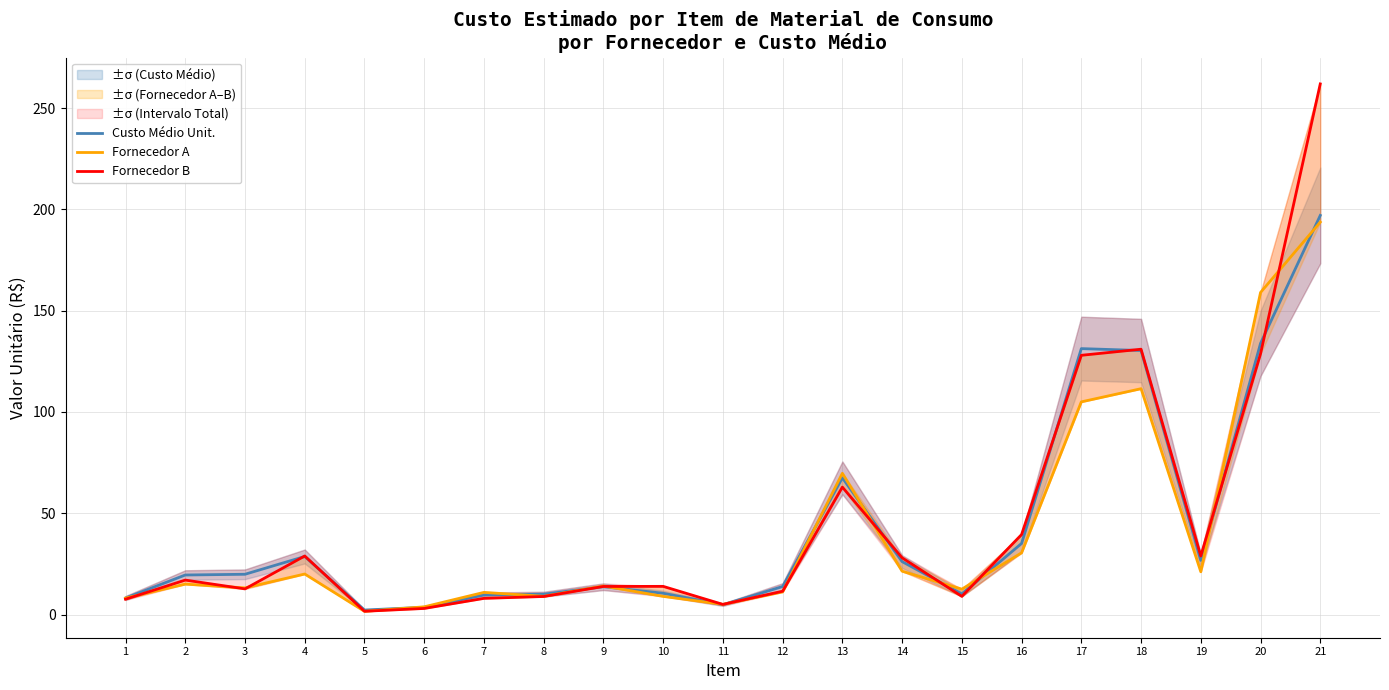

The Fornecedor A series shows 14.1 at 9. True or false?

True